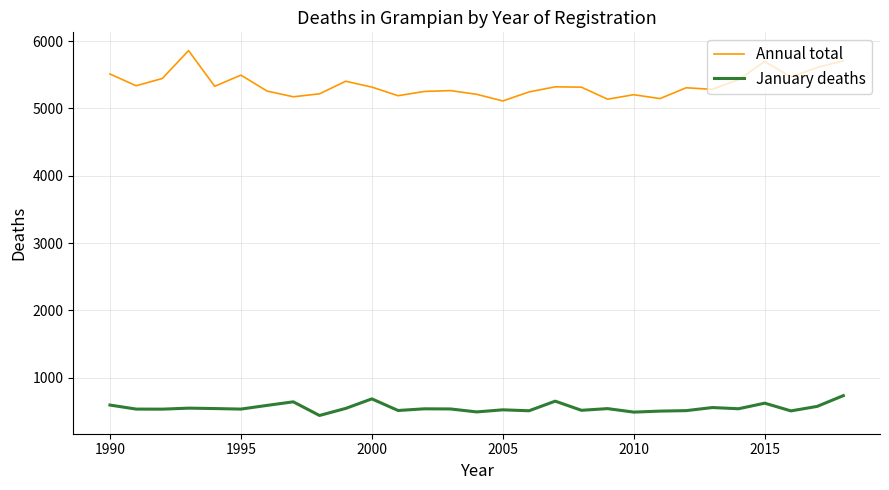

What are all the series names shown in the legend?

Annual total, January deaths